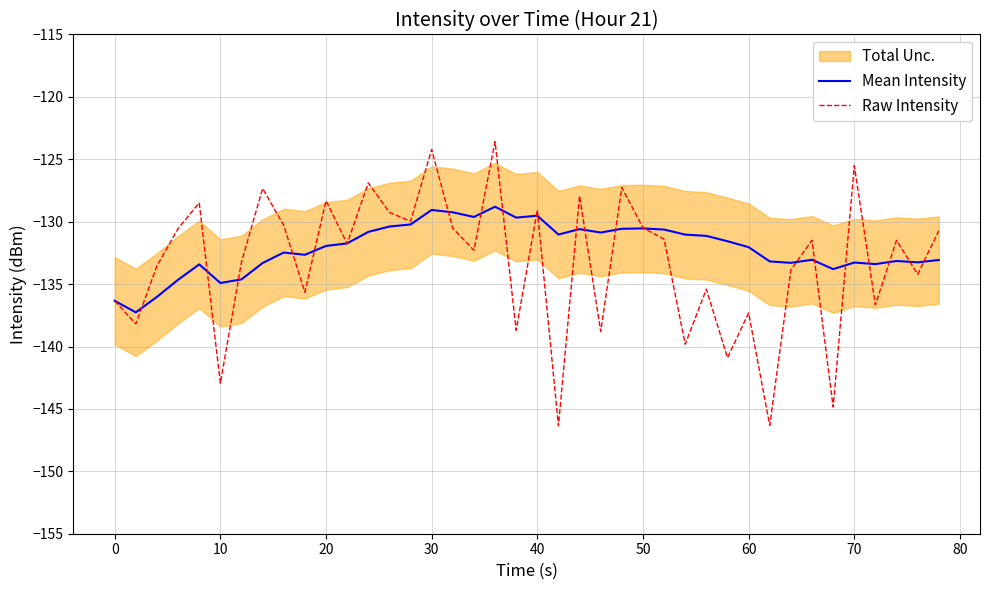

Rank the series by their maximum value, from highest to lowest.

Raw Intensity, Mean Intensity